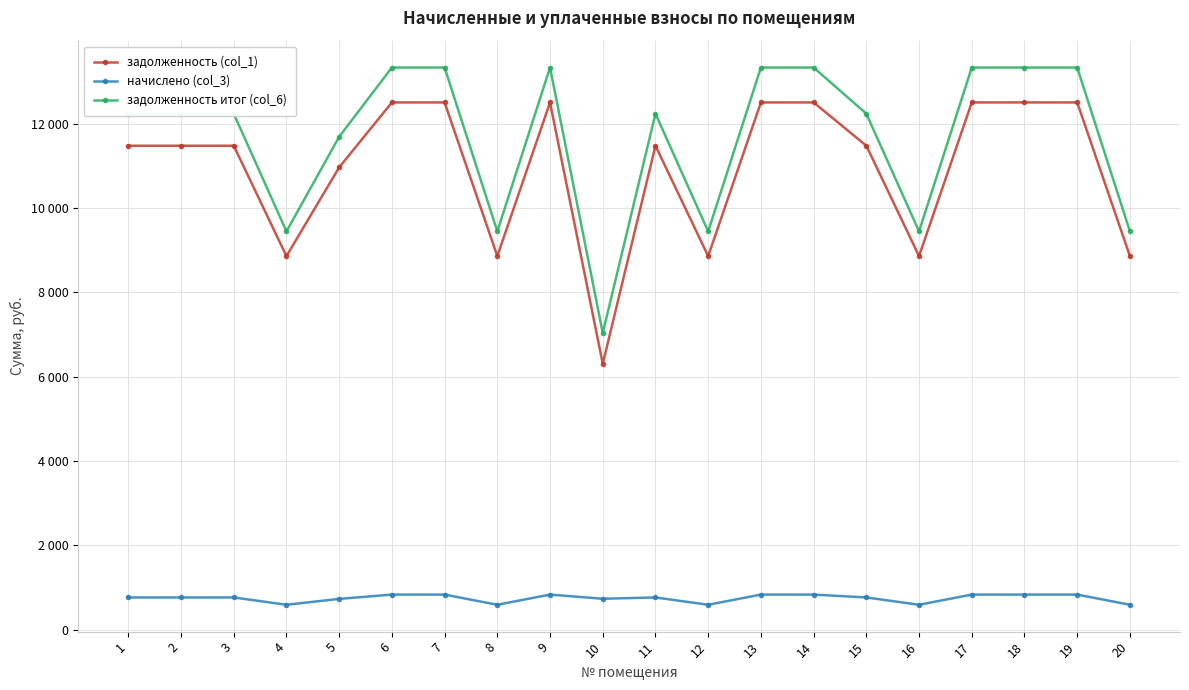

True or false: задолженность (col_1) and начислено (col_3) intersect in this chart.

False